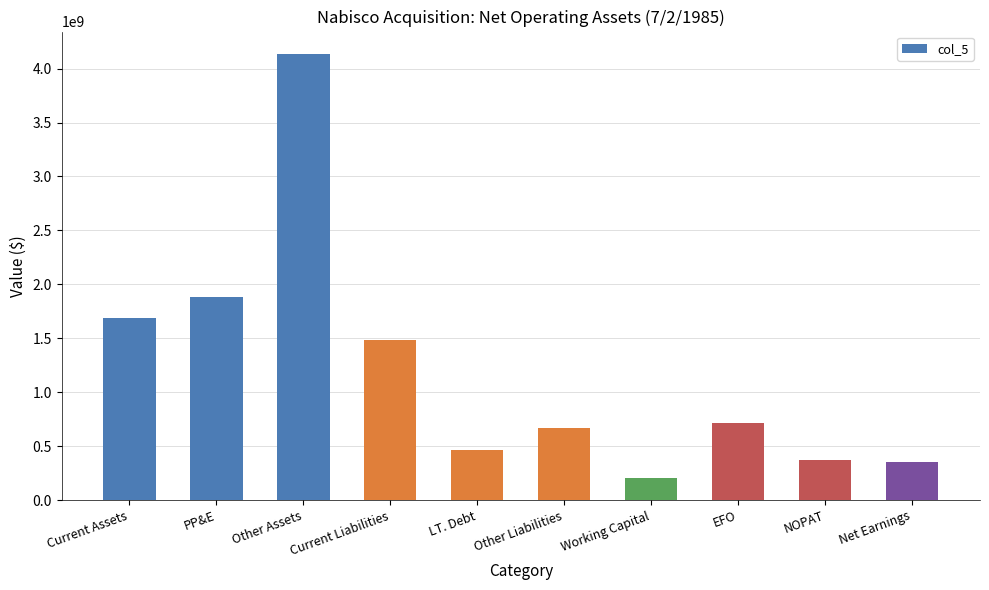

Are the bars horizontal?

No